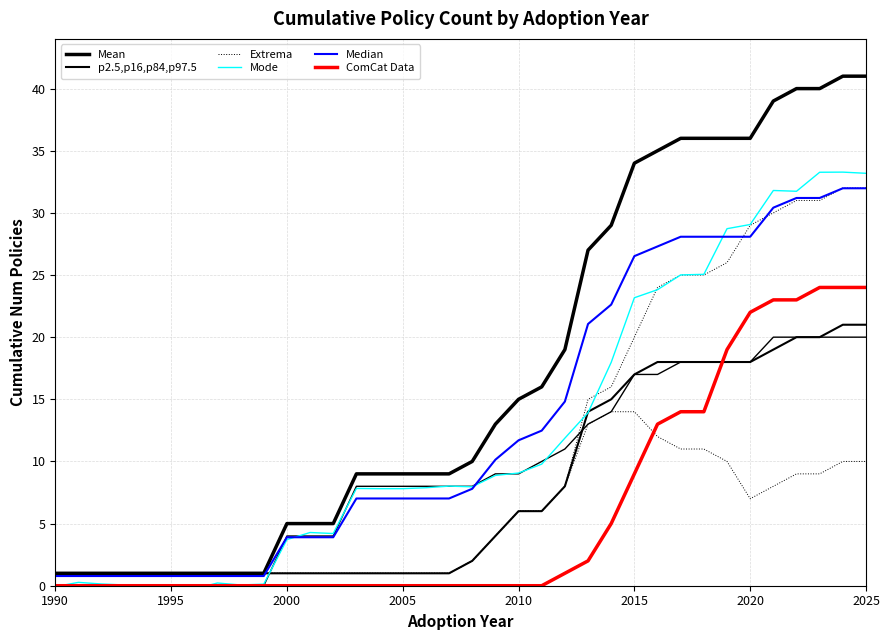

What is the total value across all series at 2025?

183.2